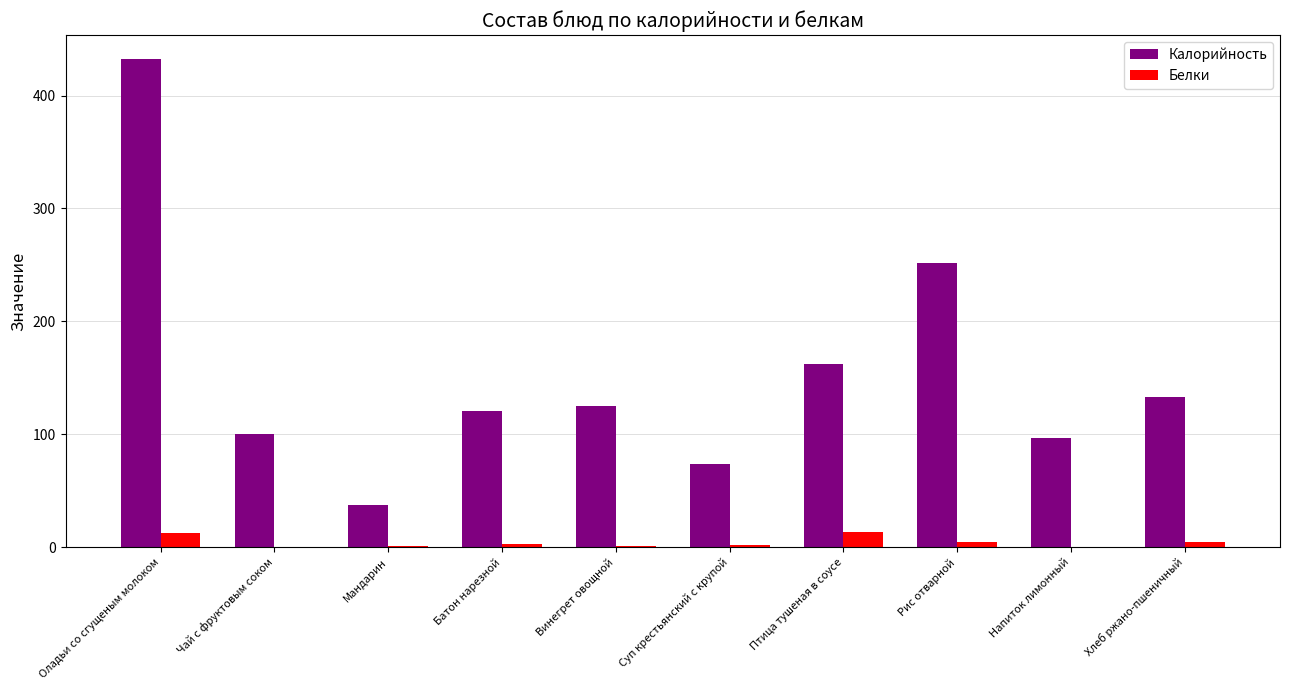

What is the maximum value for Белки?

13.3